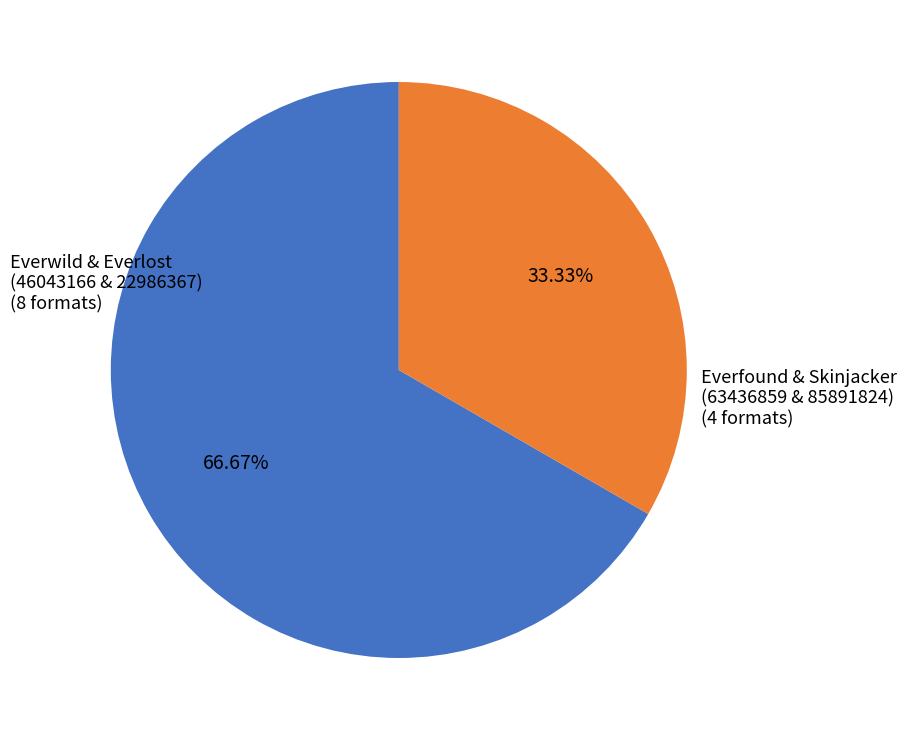

Is there a majority slice in this chart?

Yes